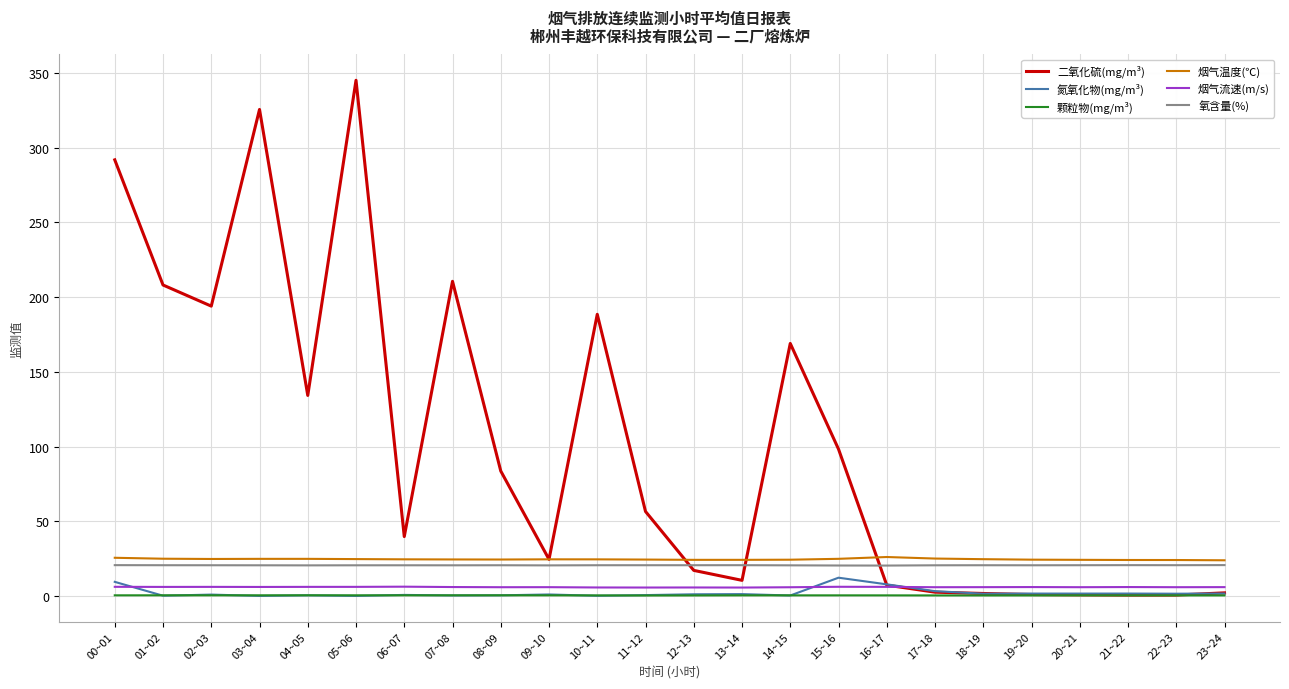

What is the difference between the second highest and minimum values in the 烟气温度(℃) series?

1.7